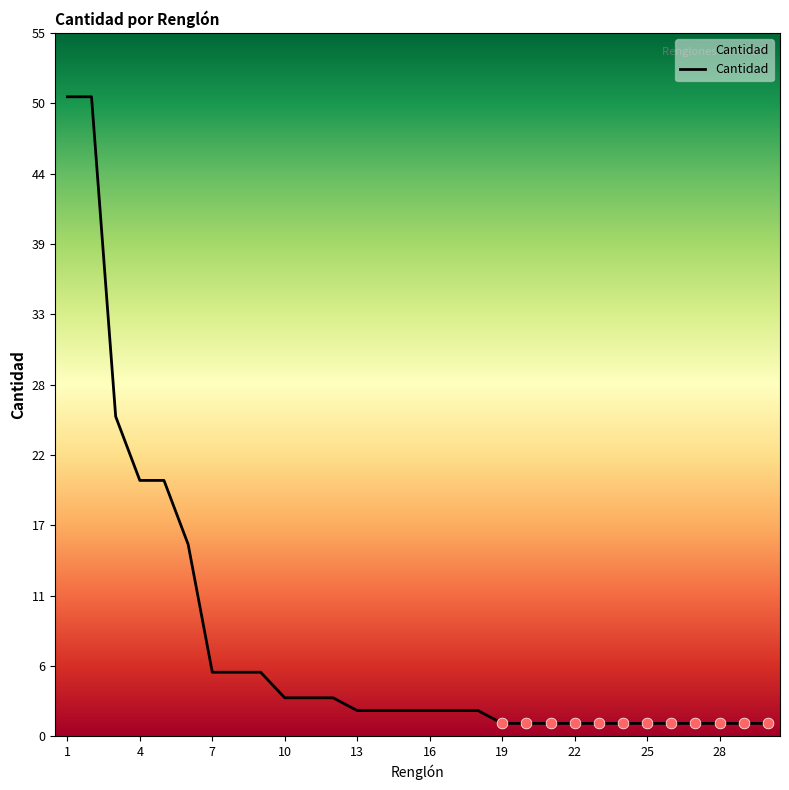

What is the maximum value shown in the chart?

50